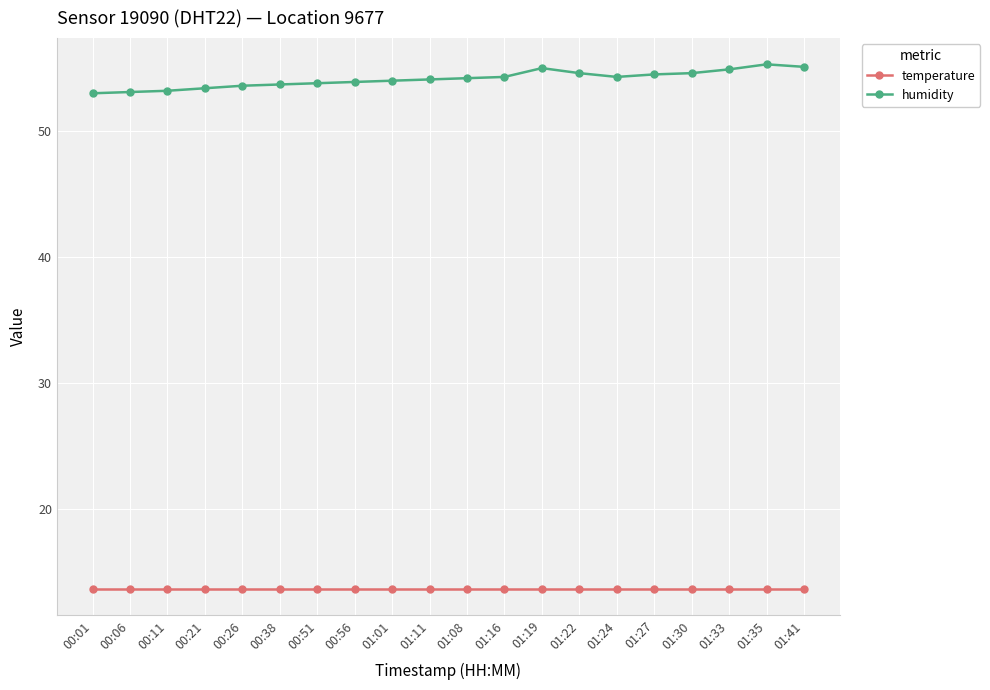

Is the value of temperature at 01:35 greater than the value of humidity at 00:51?

No